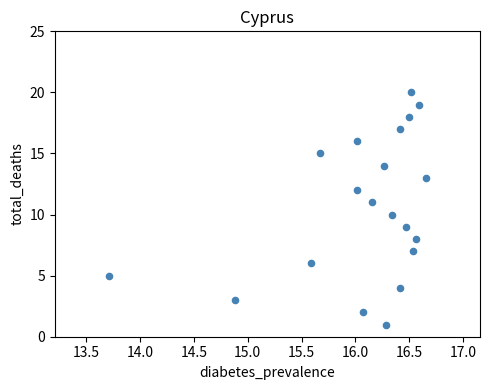

What is the range of Y values (max minus min)?

19